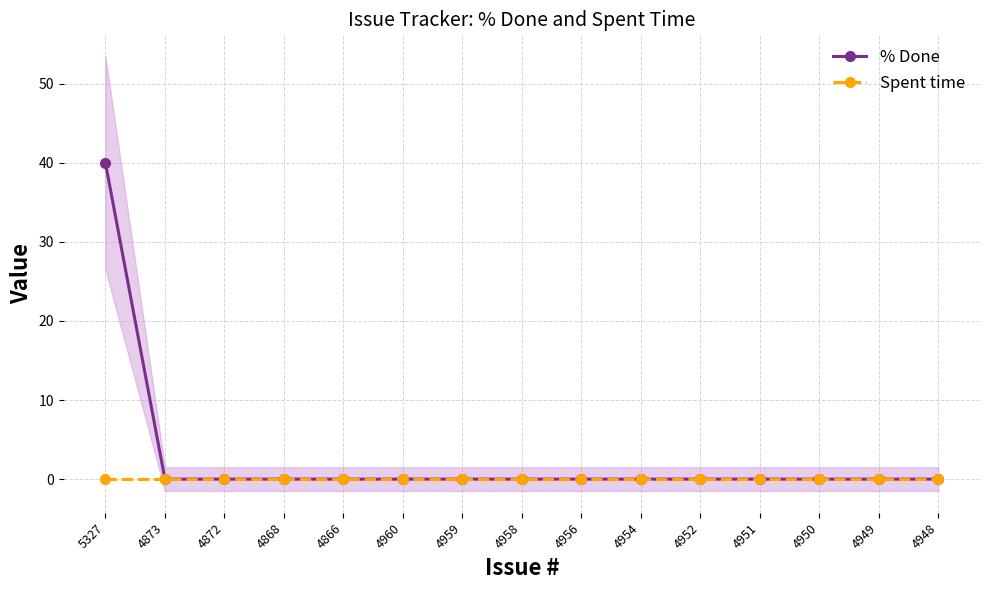

Reading left to right, transcribe all the data shown in this chart.

% Done: 40	0	0	0	0	0	0	0	0	0	0	0	0	0	0
Spent time: 0	0	0	0	0	0	0	0	0	0	0	0	0	0	0